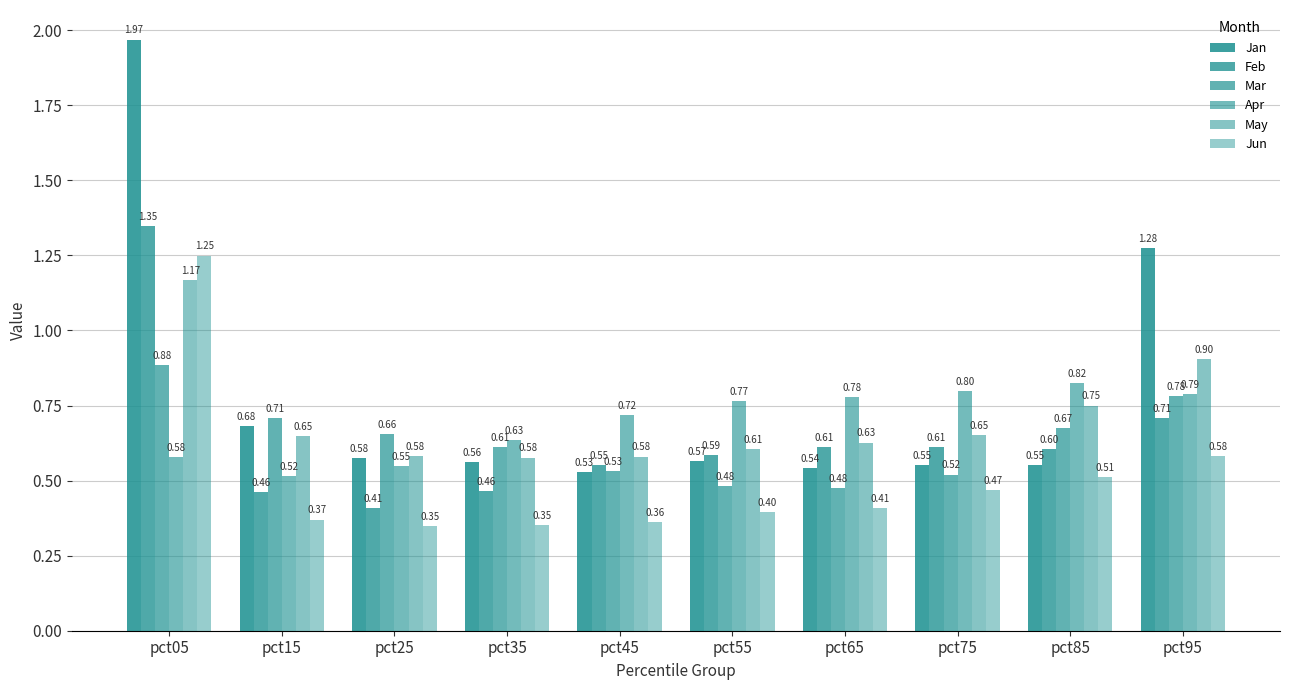

At which label does Mar reach its peak?

pct05